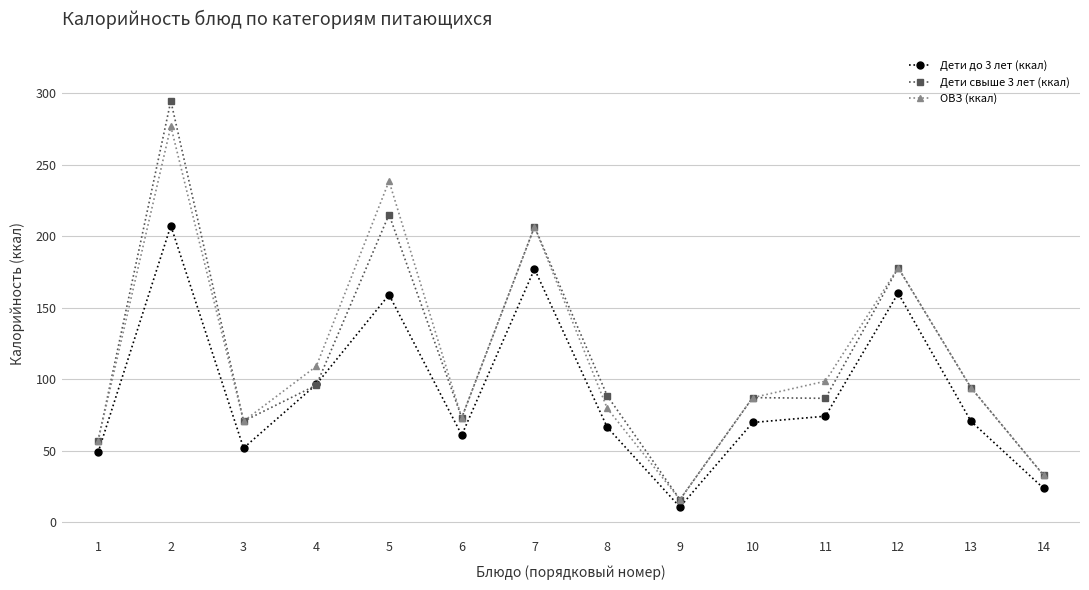

What is the approximate value of Дети свыше 3 лет (ккал) at 5?

215.1